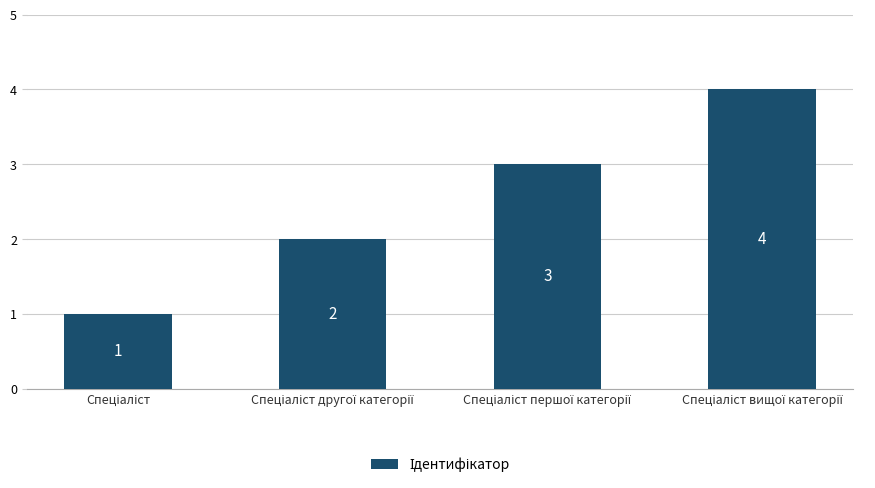

How many values are between 2 and 4?

3